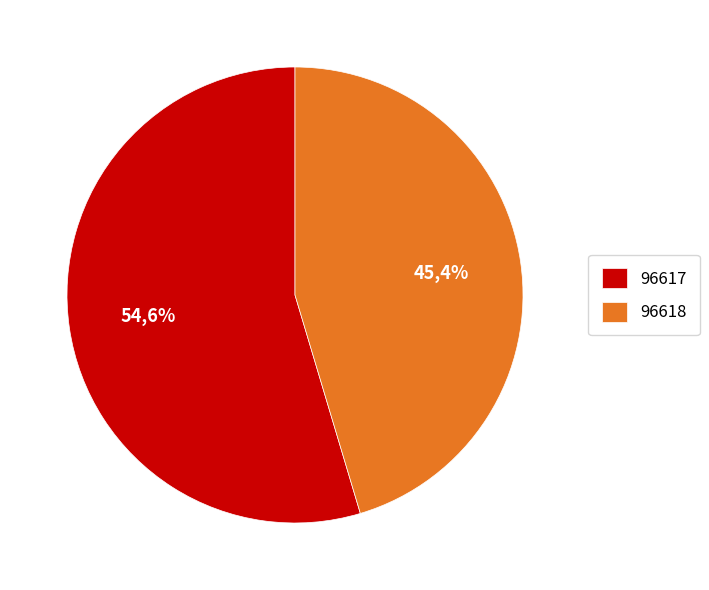

The 96618 slice represents 57% of the pie. True or false?

False